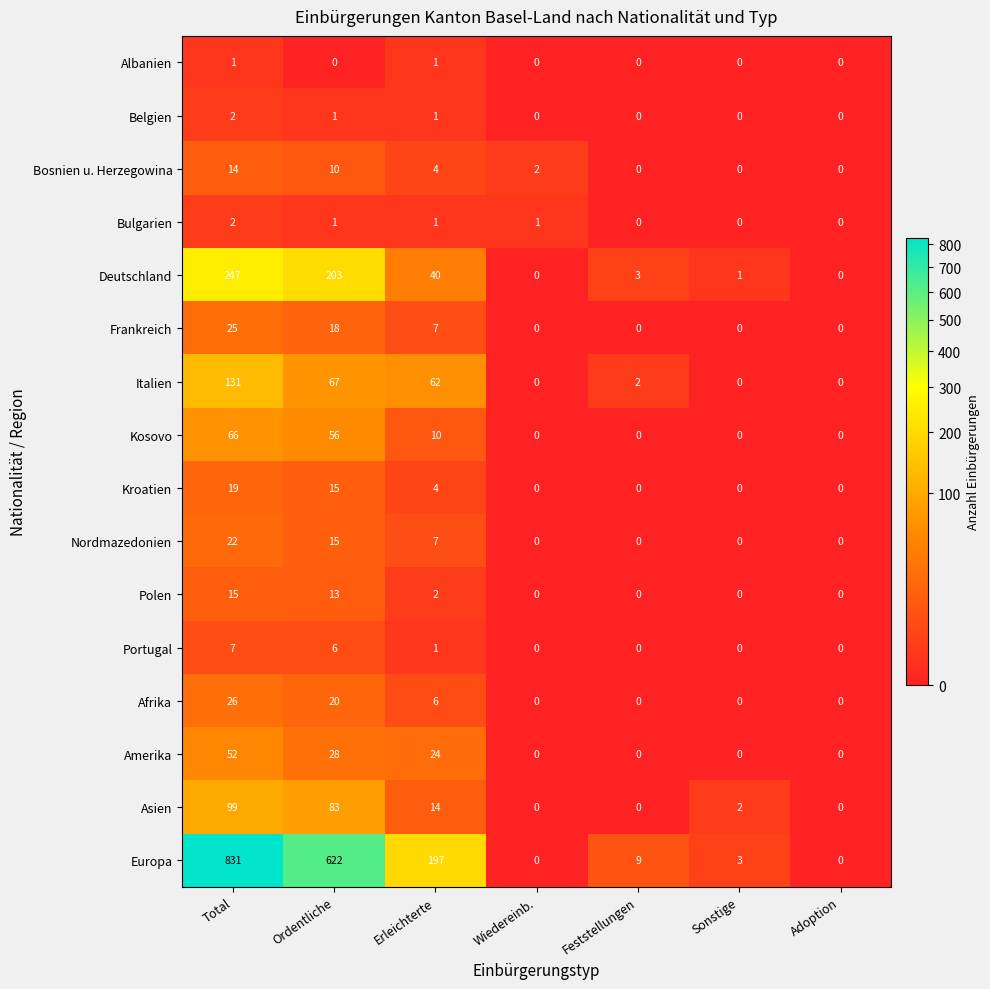

What is the greatest value displayed?

831